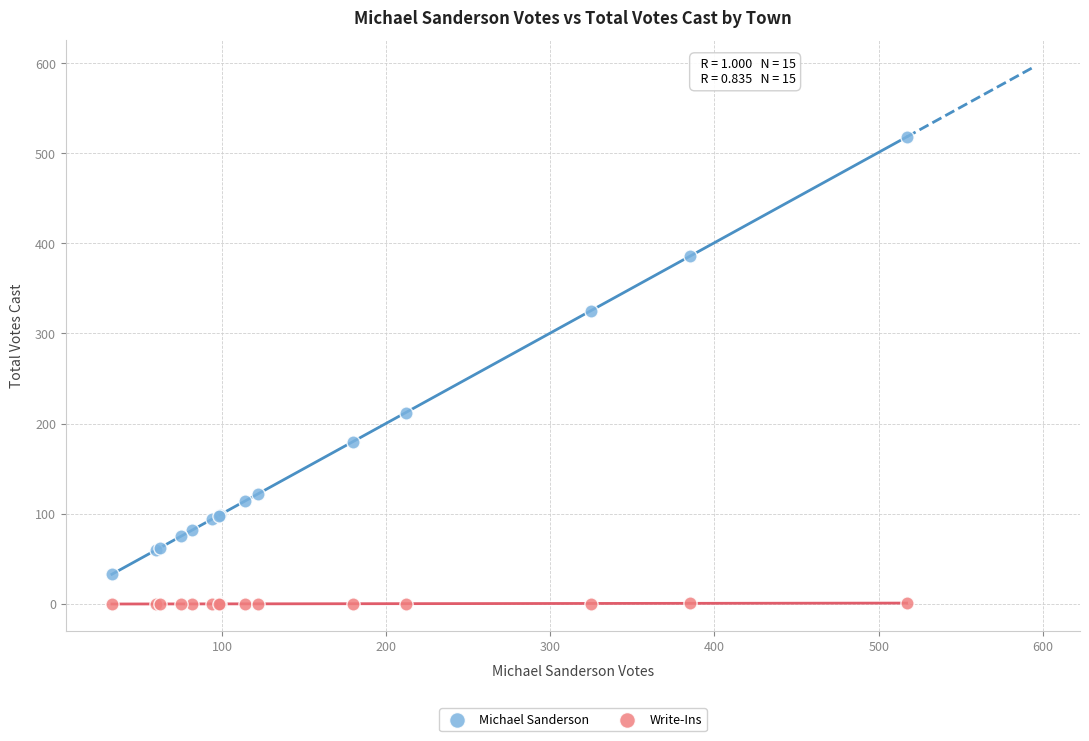

What is the X range (max minus min) for the scatter plot?

484